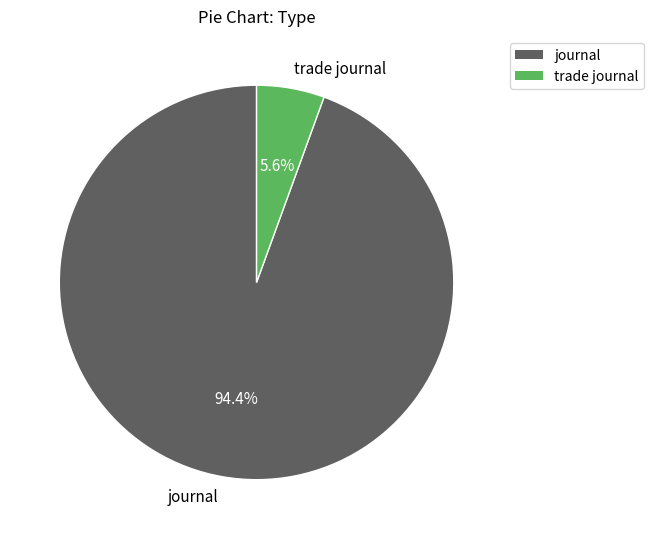

Between journal and trade journal, which is larger?

journal